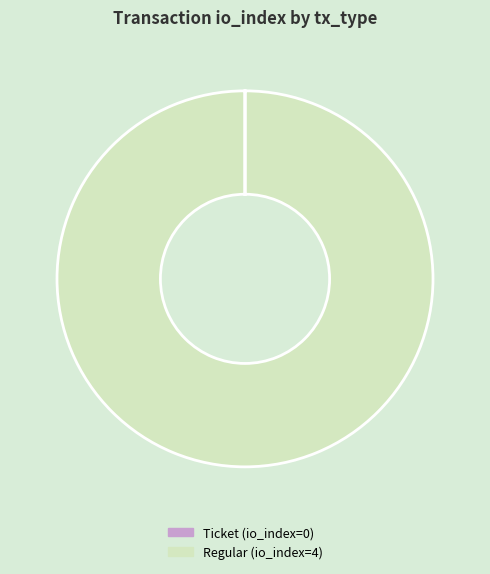

The Regular (io_index=4) slice represents 91% of the pie. True or false?

False